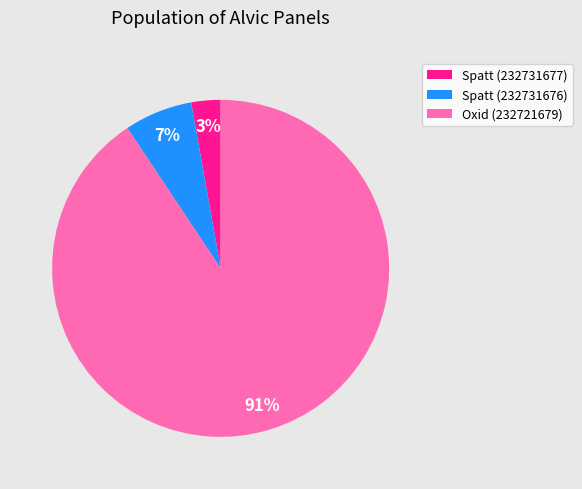

To the nearest percent, what is the average slice percentage?

33%